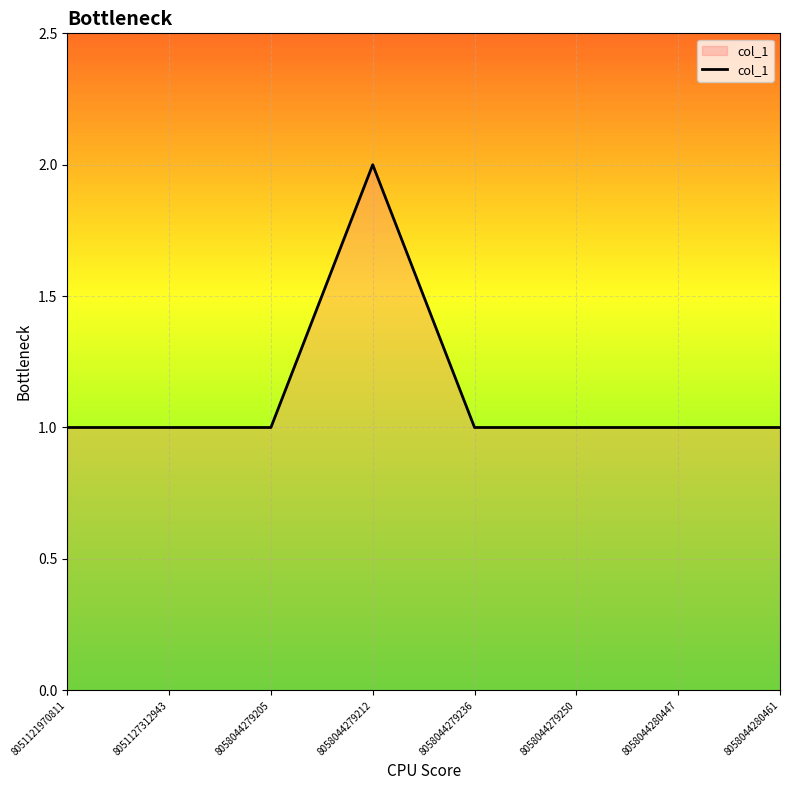

What is the sum of the values at 8058044279212 and 8058044279250?

3